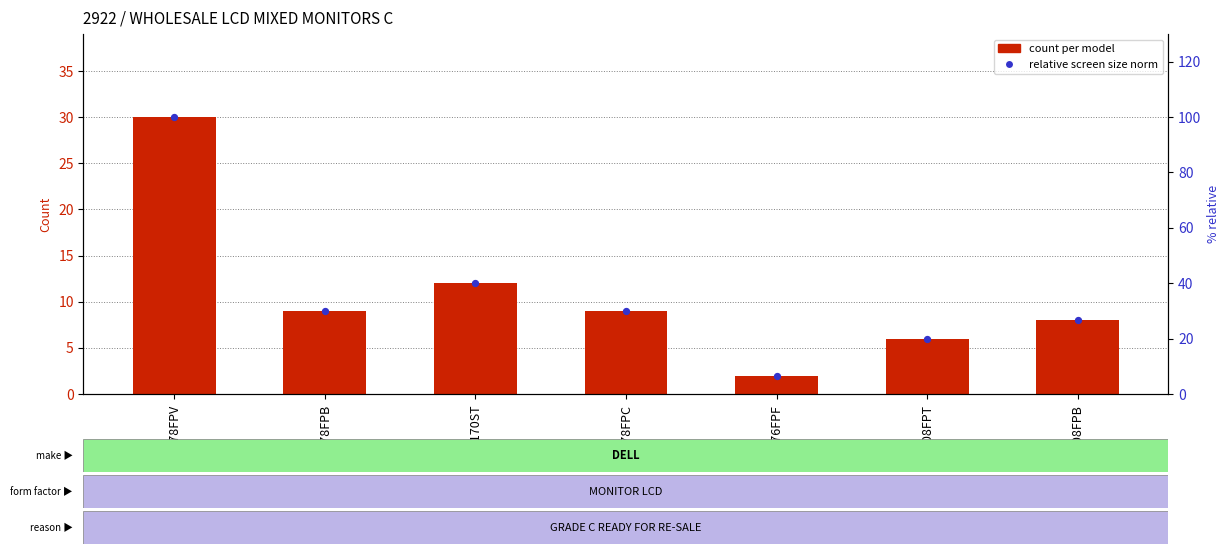

What is the total value across all series at E178FPB?

39.0